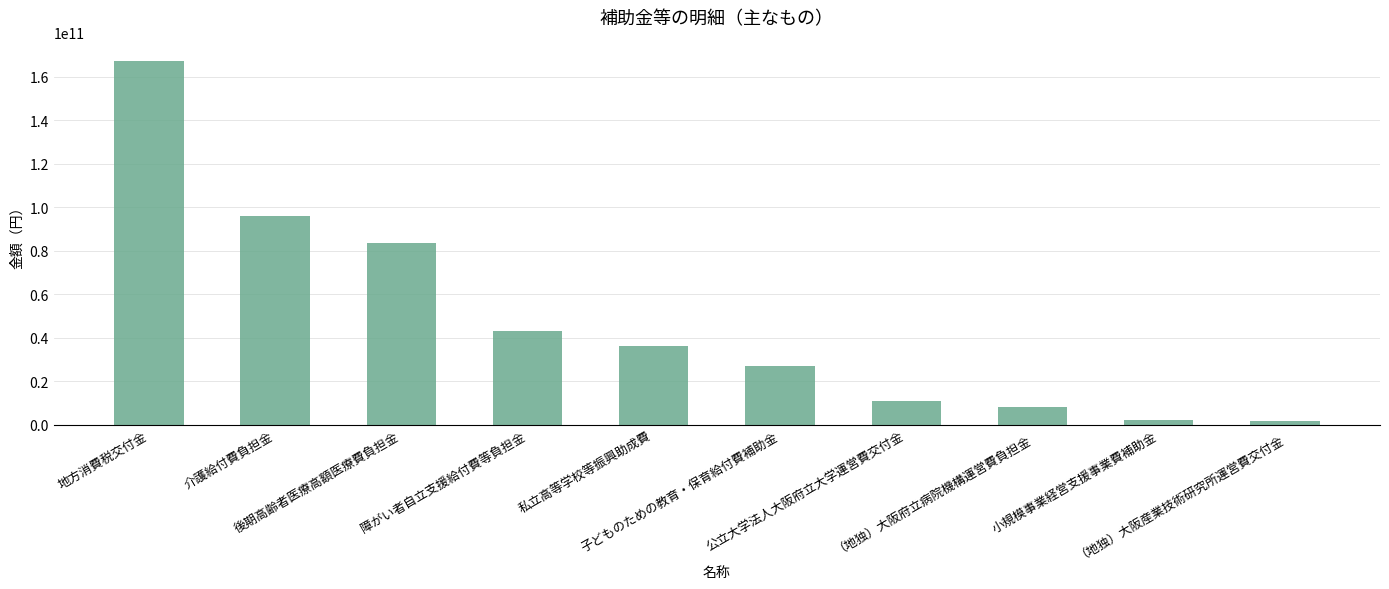

What is the sum of all values?

475758313140